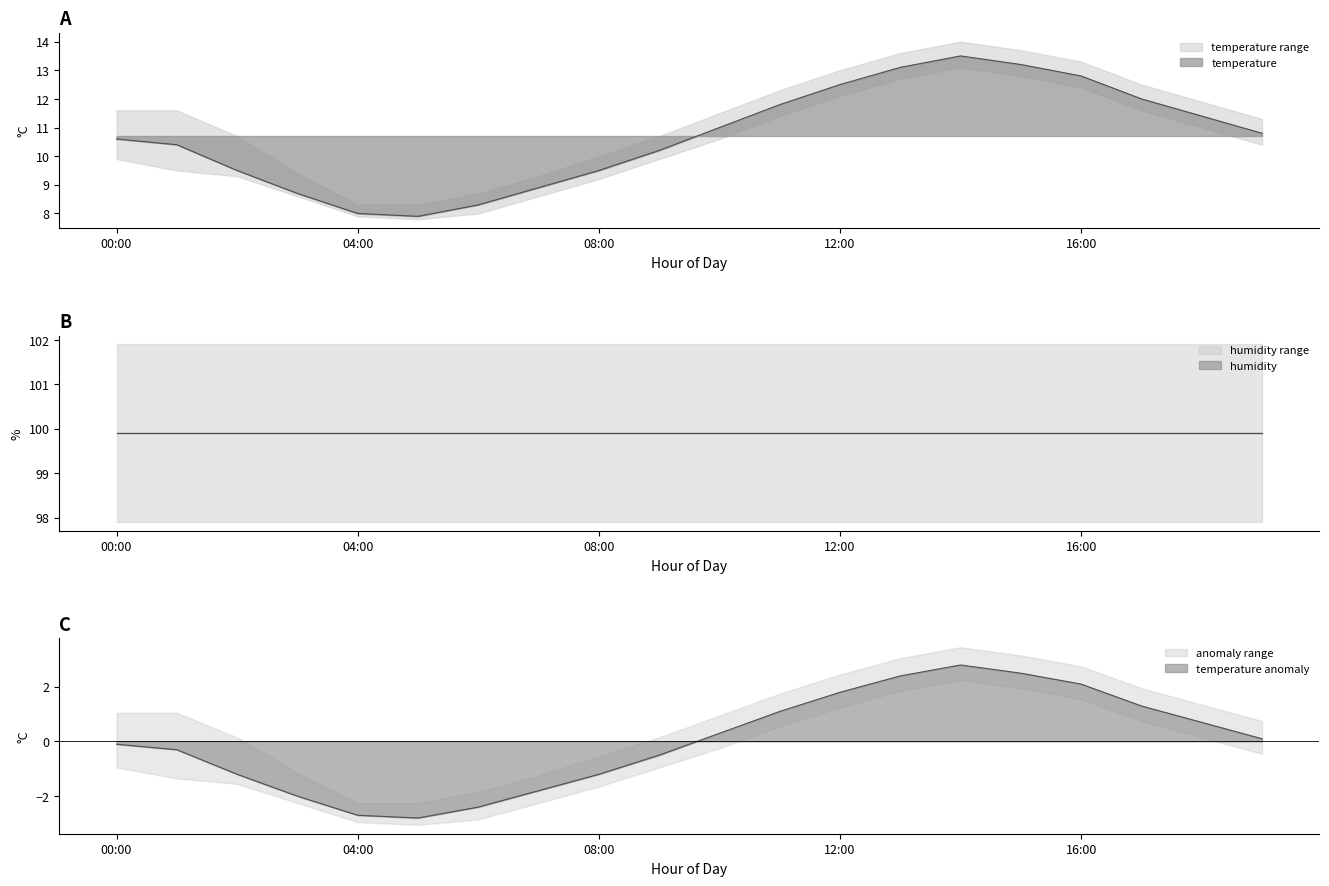

Where does the data first go above 10?

00:00